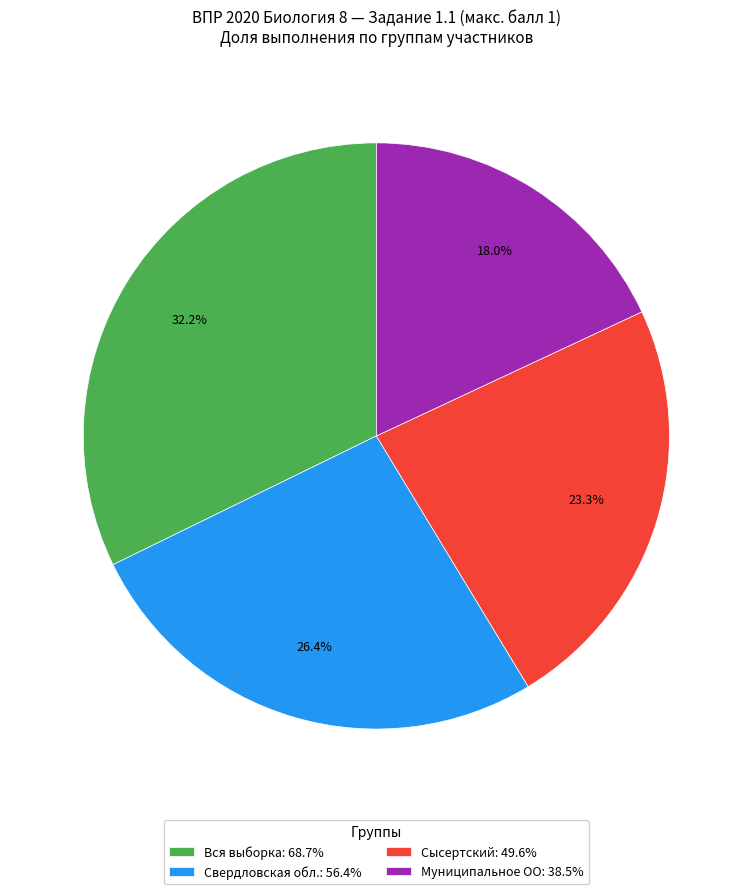

To the nearest percent, what is the difference between the largest and smallest slice percentages?

14%